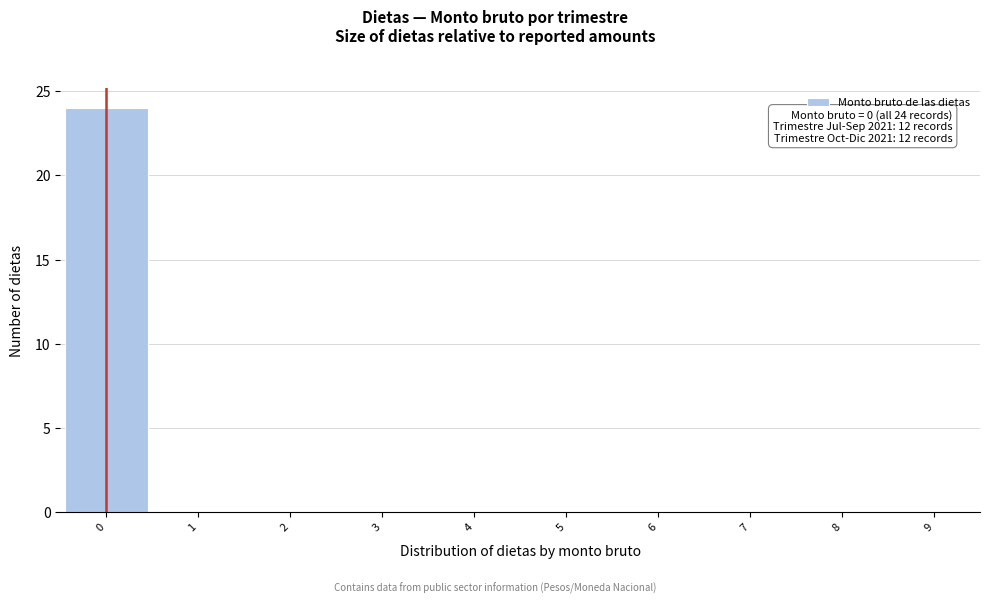

Over which range of the x-axis is the bar tallest?

-0.5 to 0.5